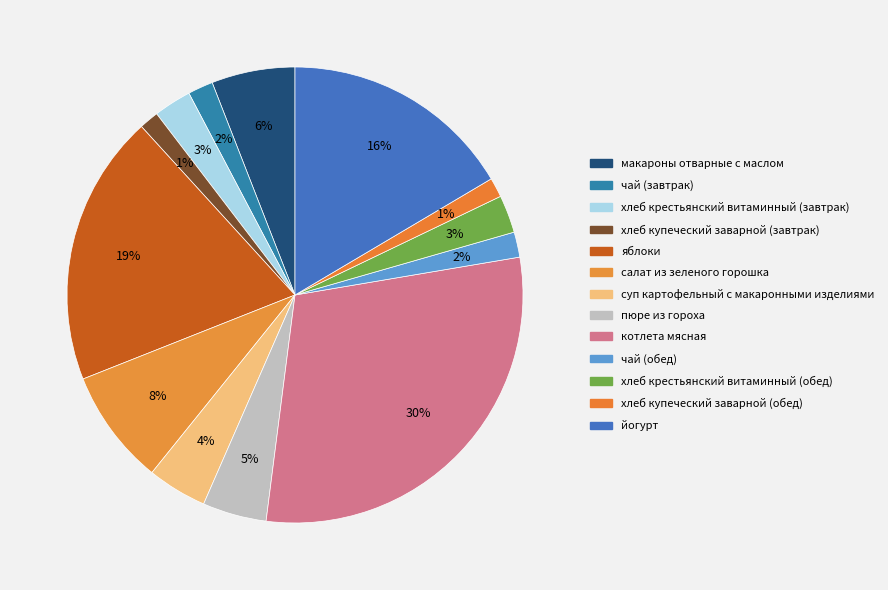

How many segments does this pie chart have?

13